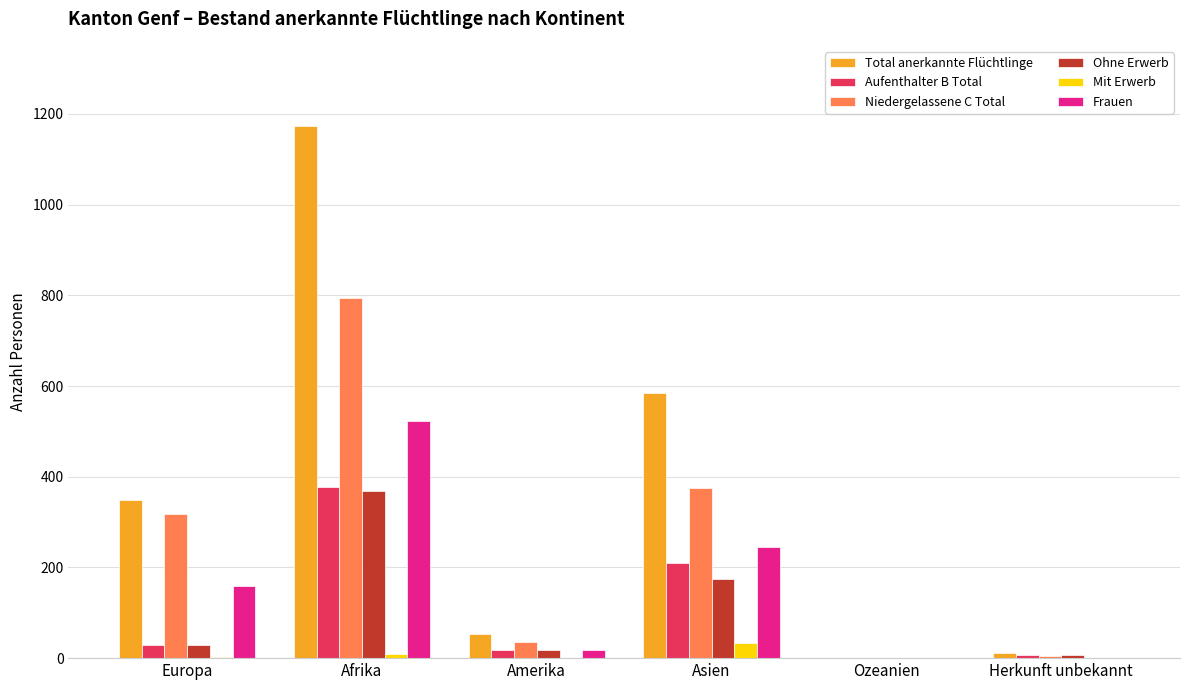

What is the sum of all Aufenthalter B Total values?

642